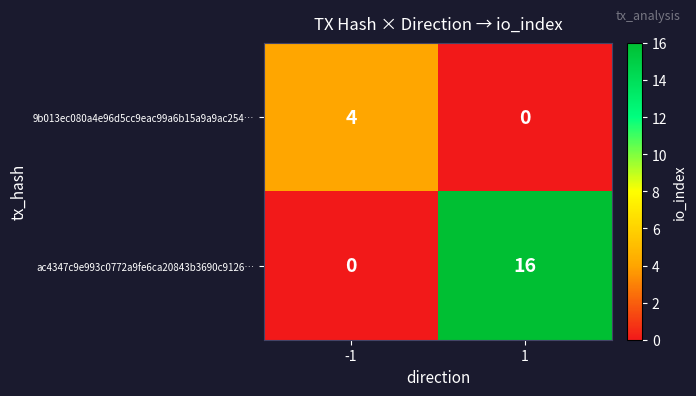

Between -1 and 1, which series saw the biggest shift?

ac4347c9e993c0772a9fe6ca20843b3690c9126…